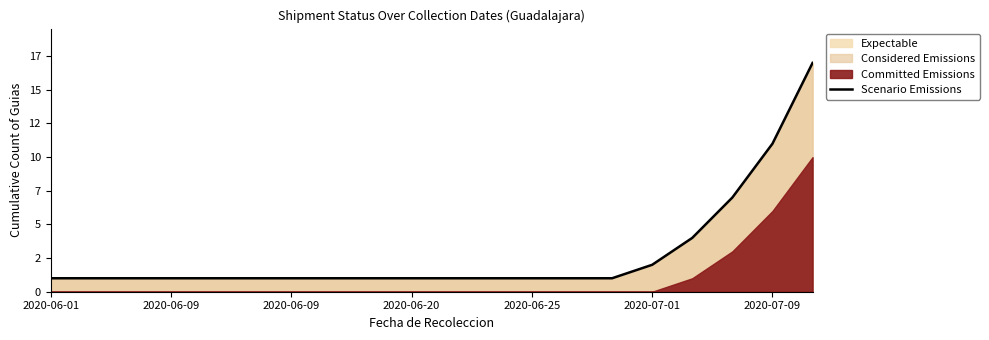

Which has a higher value, 2020-06-25 or 10?

2020-06-25